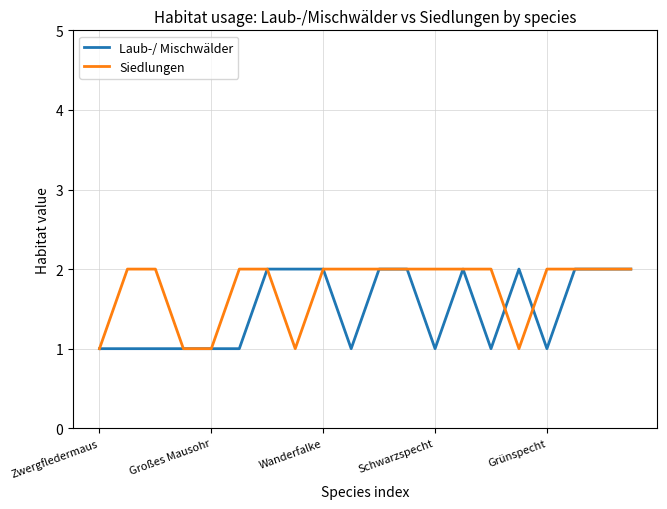

Which series has the largest total across all categories?

Siedlungen